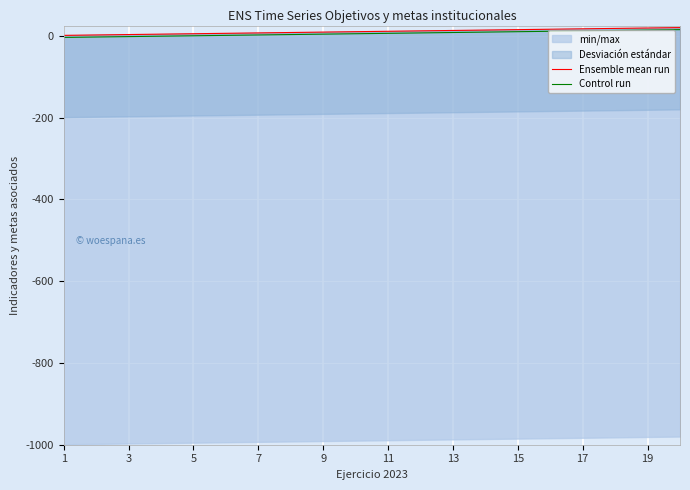

At 19, list the series in order from smallest to largest.

Control run, Ensemble mean run